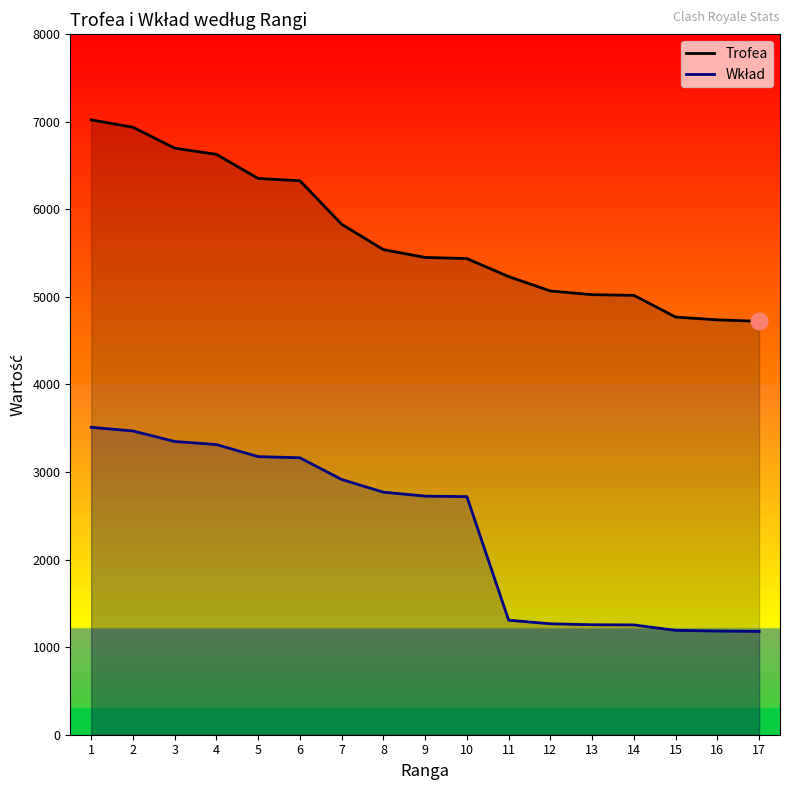

True or false: Trofea and Wkład cross at least once.

False